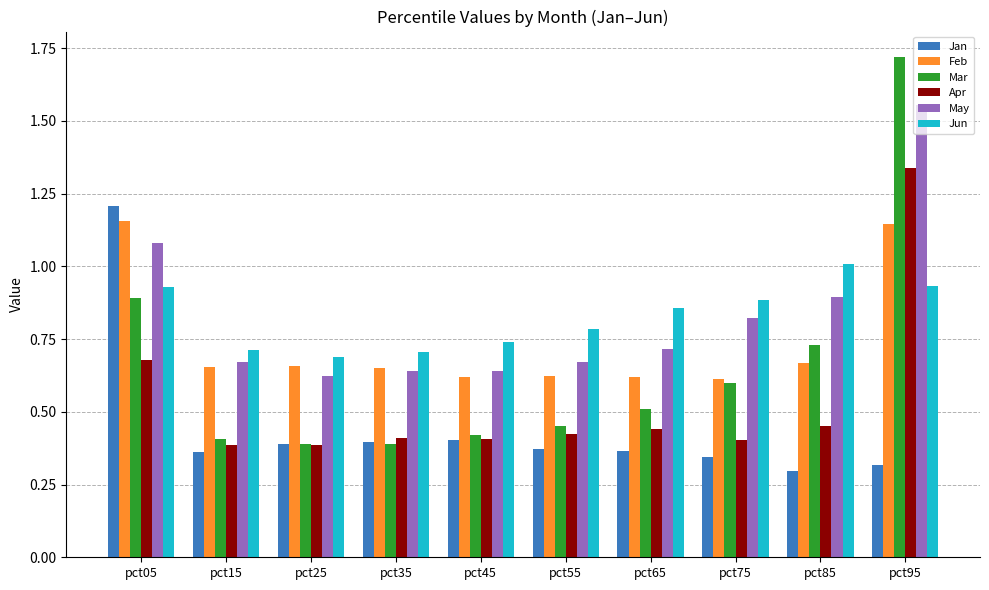

Which series changed the most between pct65 and pct95?

Mar